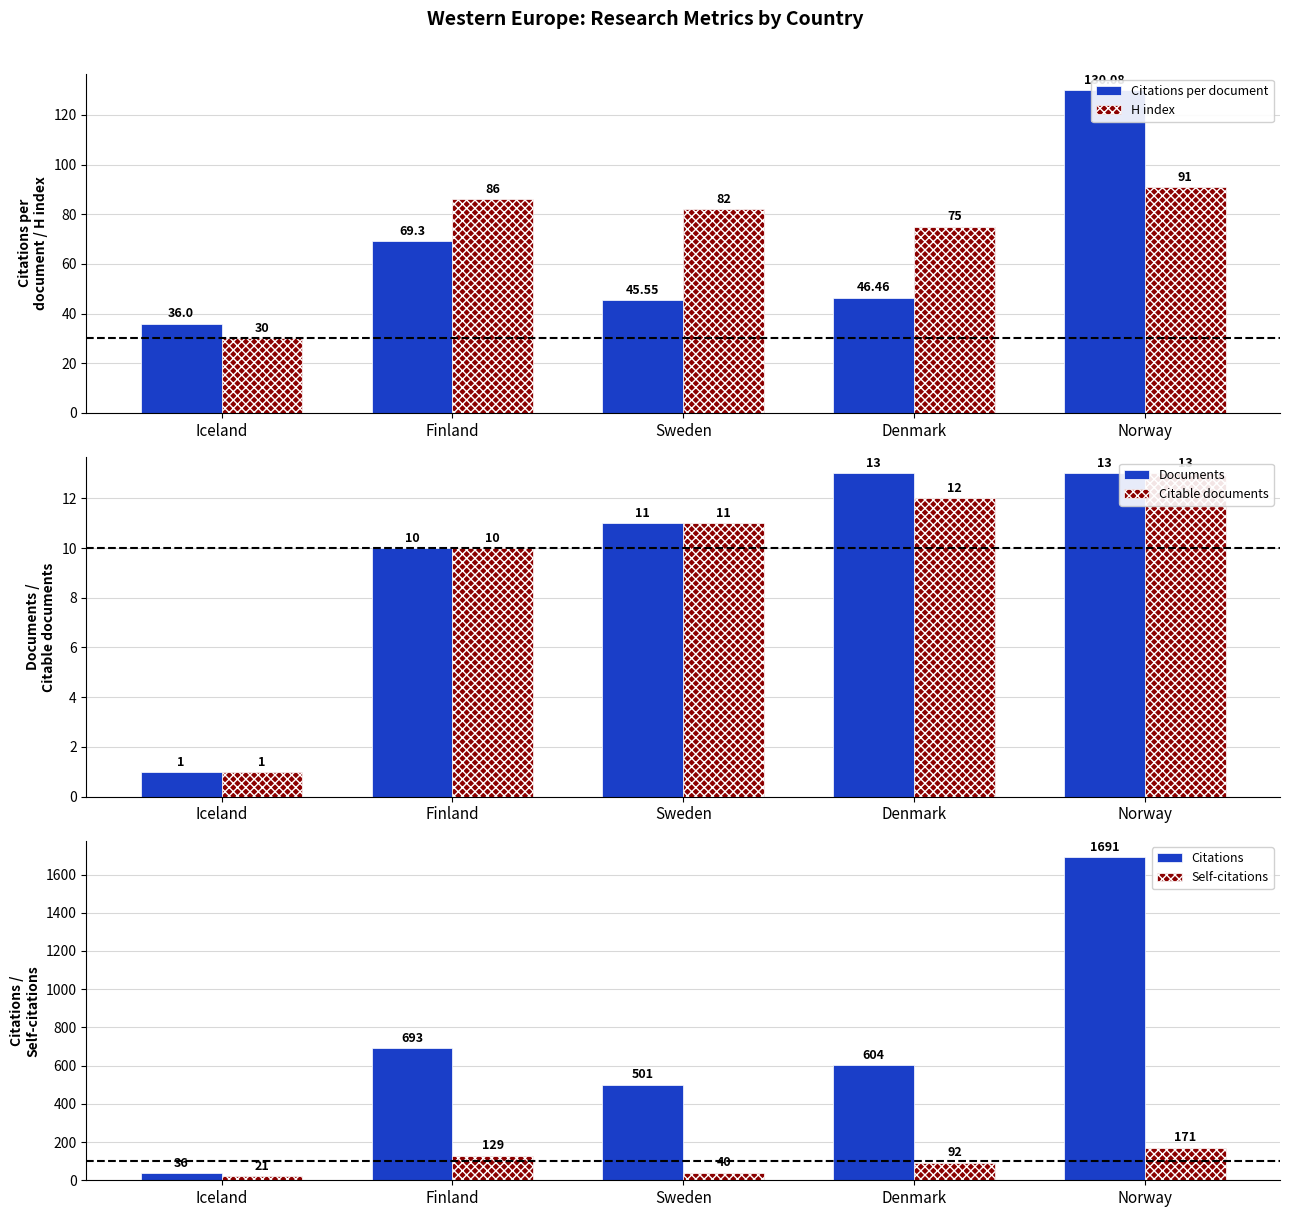

What is the average value of the Self-citations series?

91